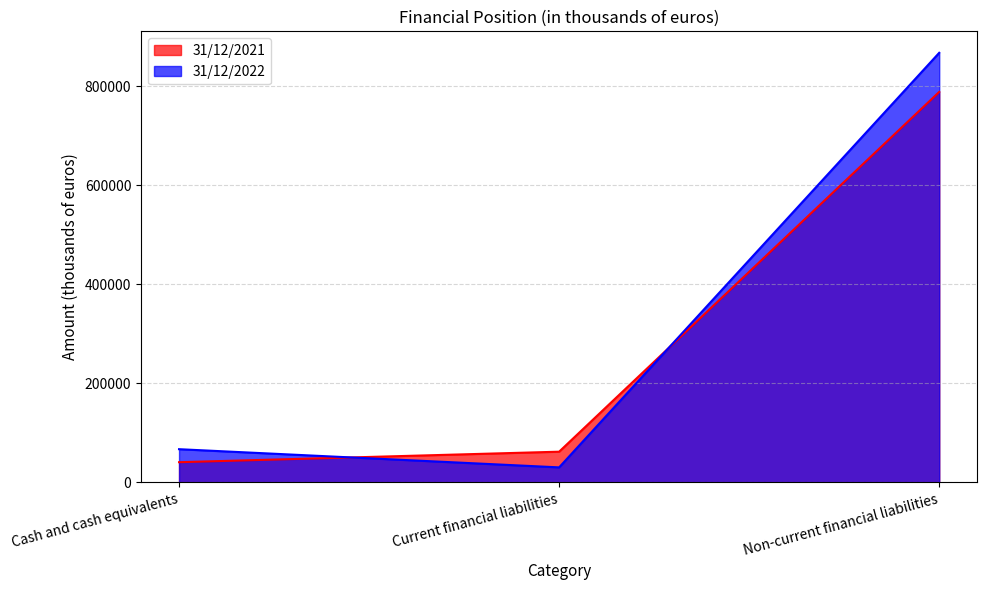

What is the sum of the 31/12/2021 values at Cash and cash equivalents and Current financial liabilities?

102635